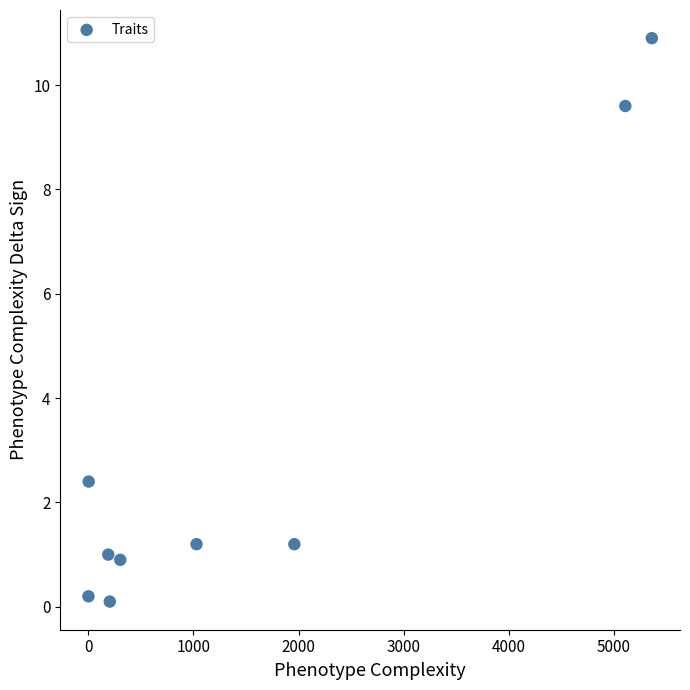

What is the range of Y values (max minus min)?

10.8